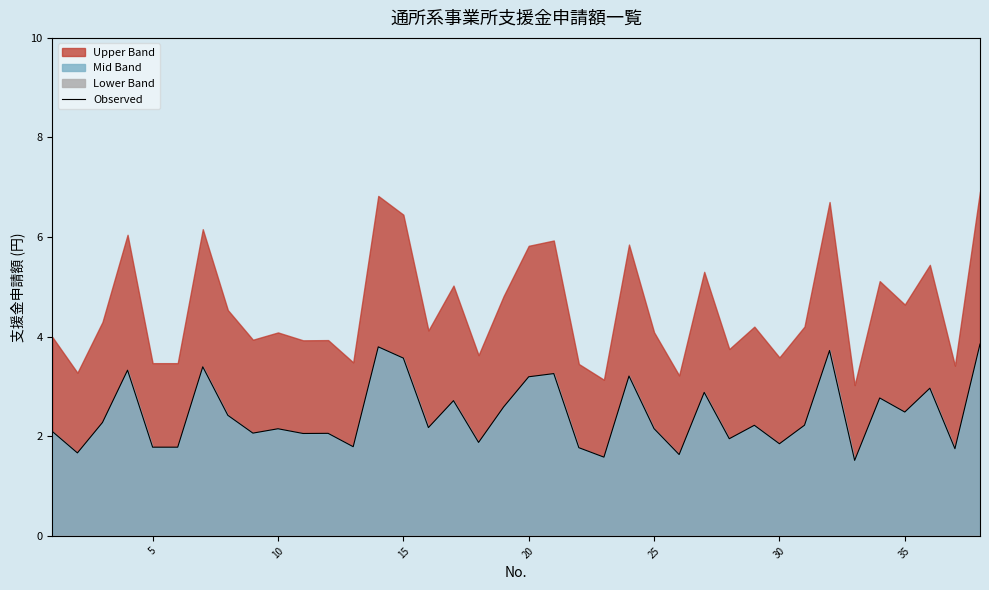

What is the minimum value for Observed?

1.5